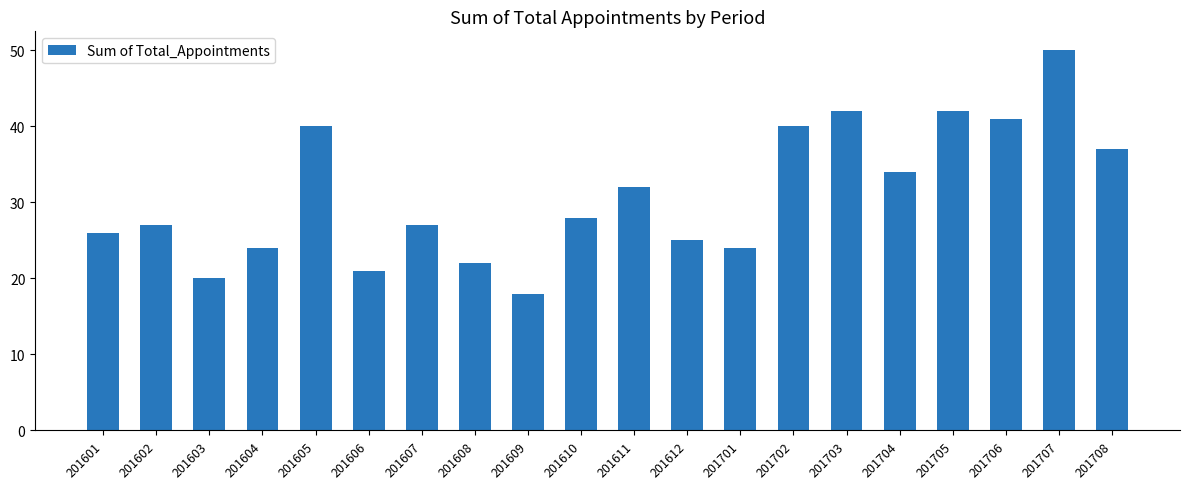

Does the chart contain stacked bars?

No